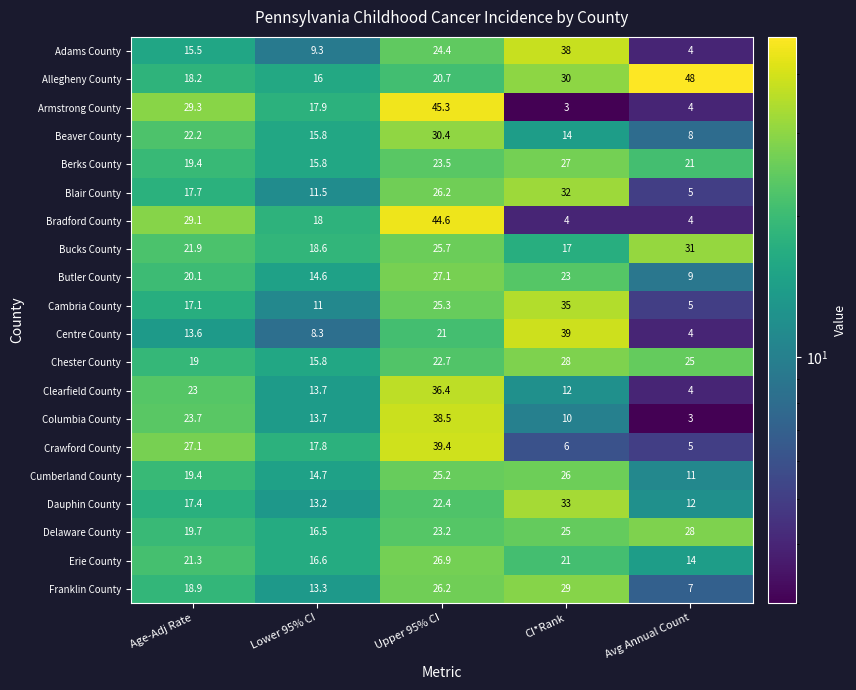

What is the difference between the Centre County values at CI*Rank and Lower 95% CI?

30.7